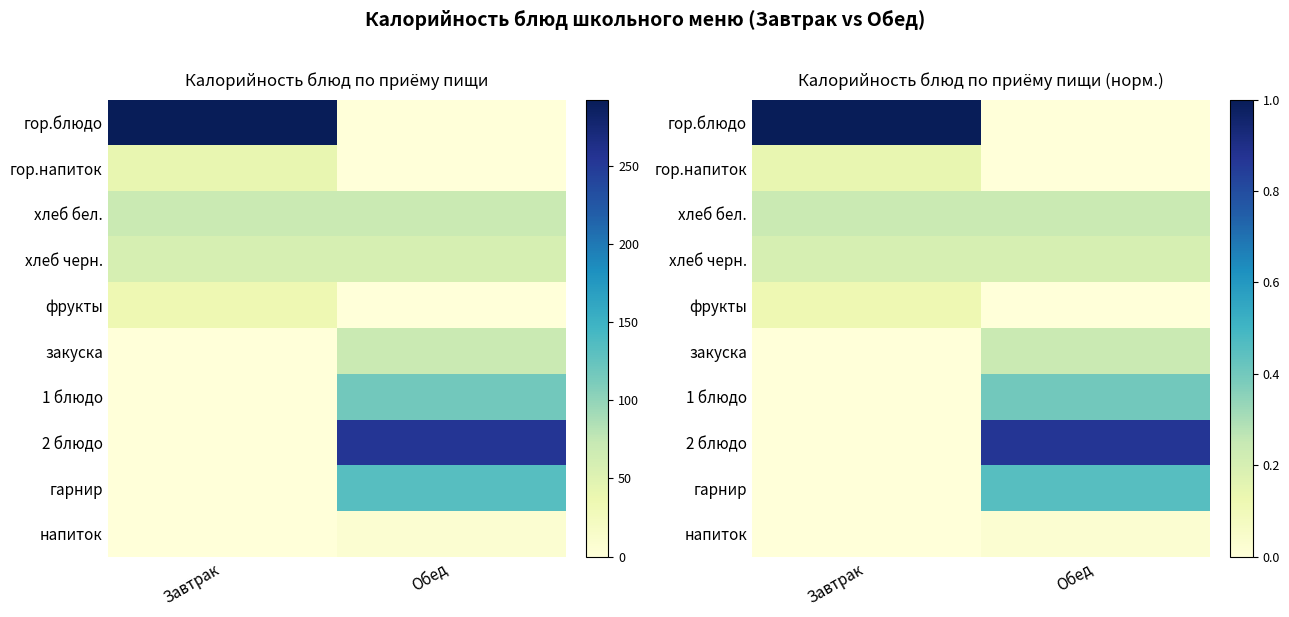

The value of хлеб бел. at Обед is 0.1. True or false?

False